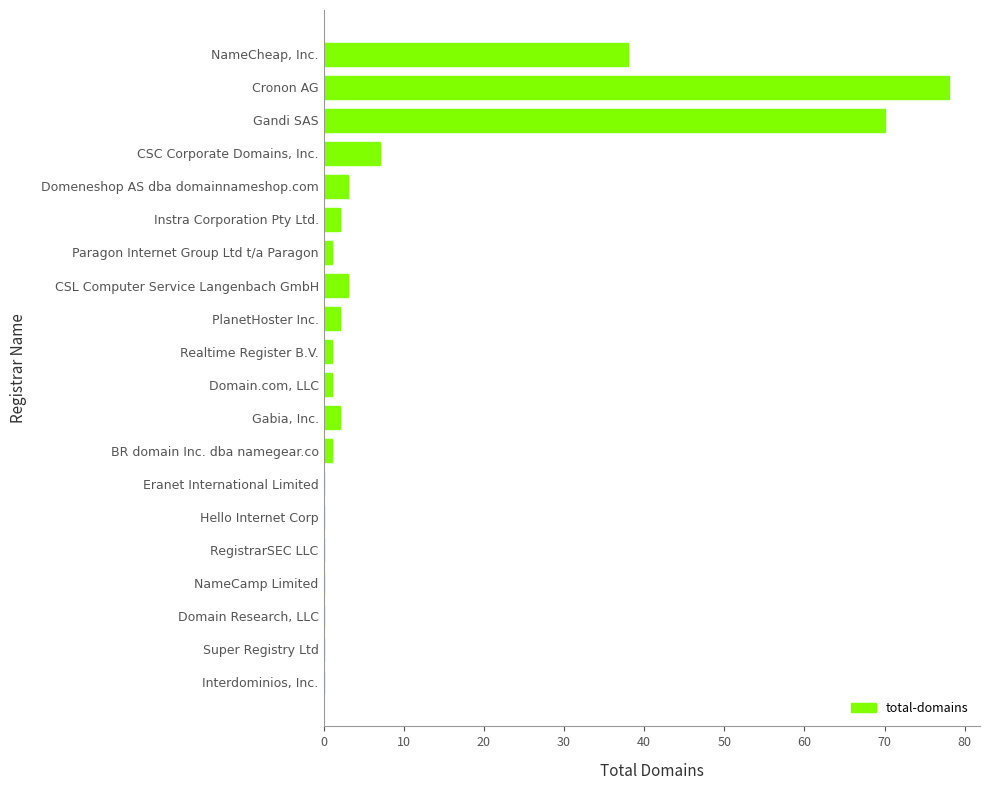

Which label corresponds to the largest value in the chart?

Cronon AG